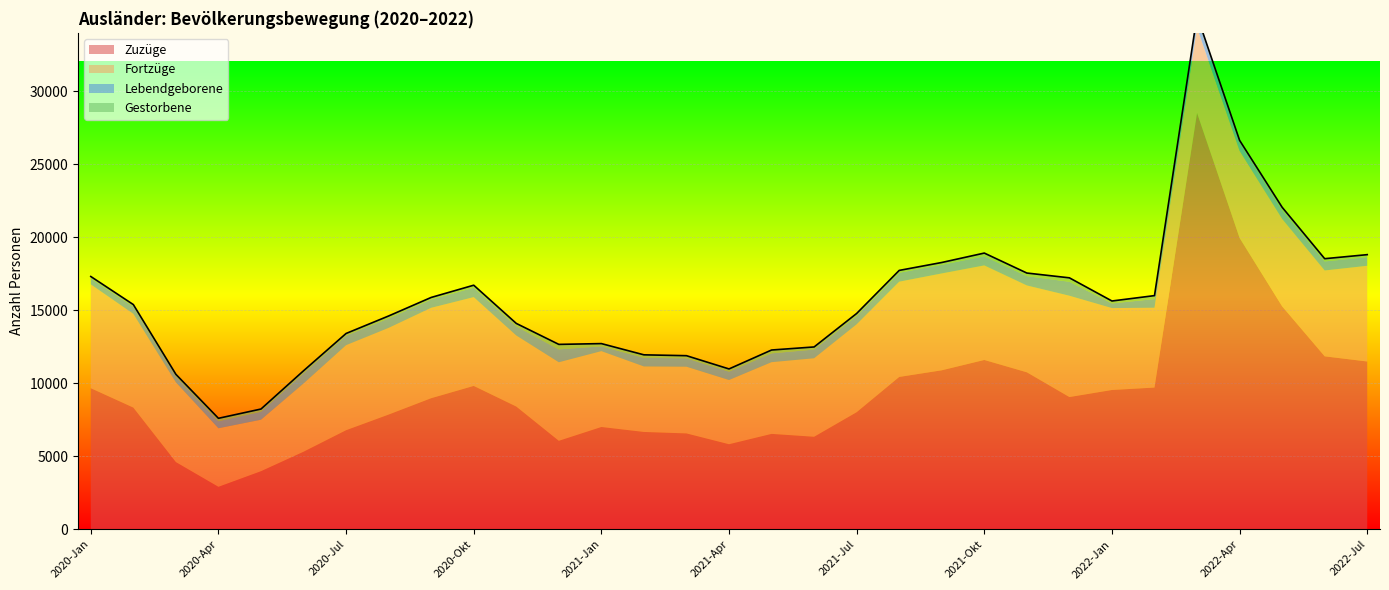

True or false: Gestorbene has a value of 187 at 2020-Mai.

True